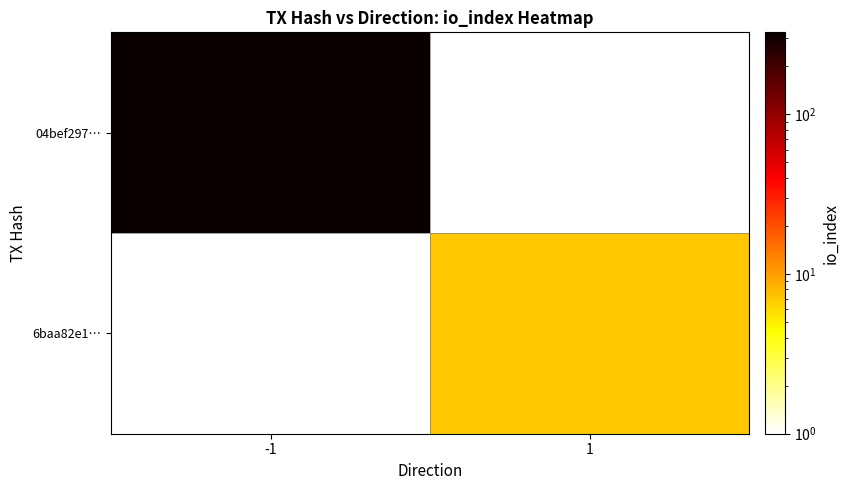

Which series has the largest range (max minus min)?

04bef297…